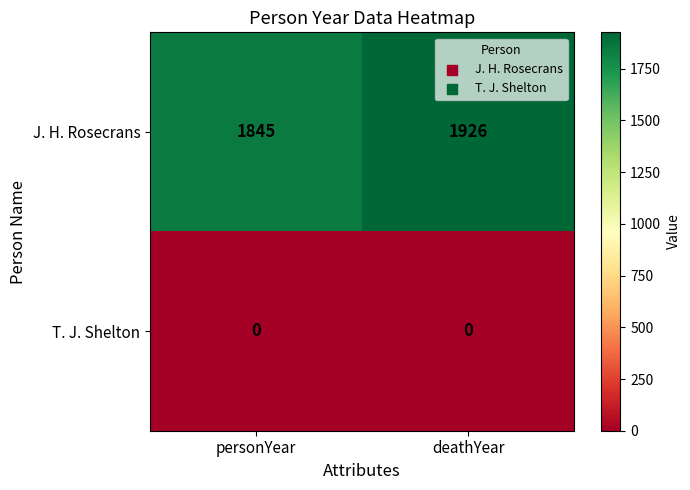

Reading left to right, extract all data points from this chart.

J. H. Rosecrans: 1845	1926
T. J. Shelton: 0	0